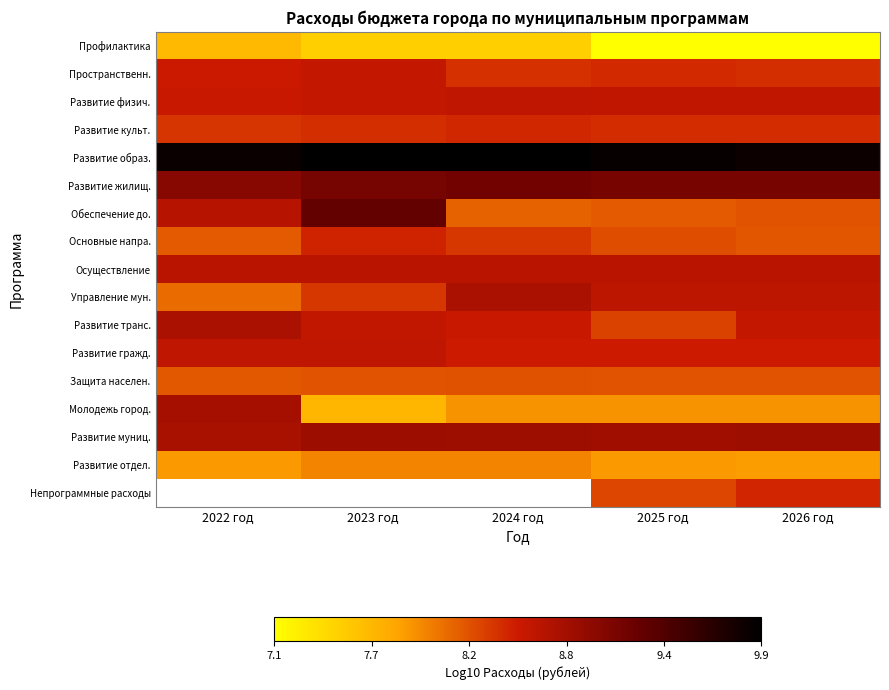

The value of Развитие культ. at 2025 год is 8.4. True or false?

True